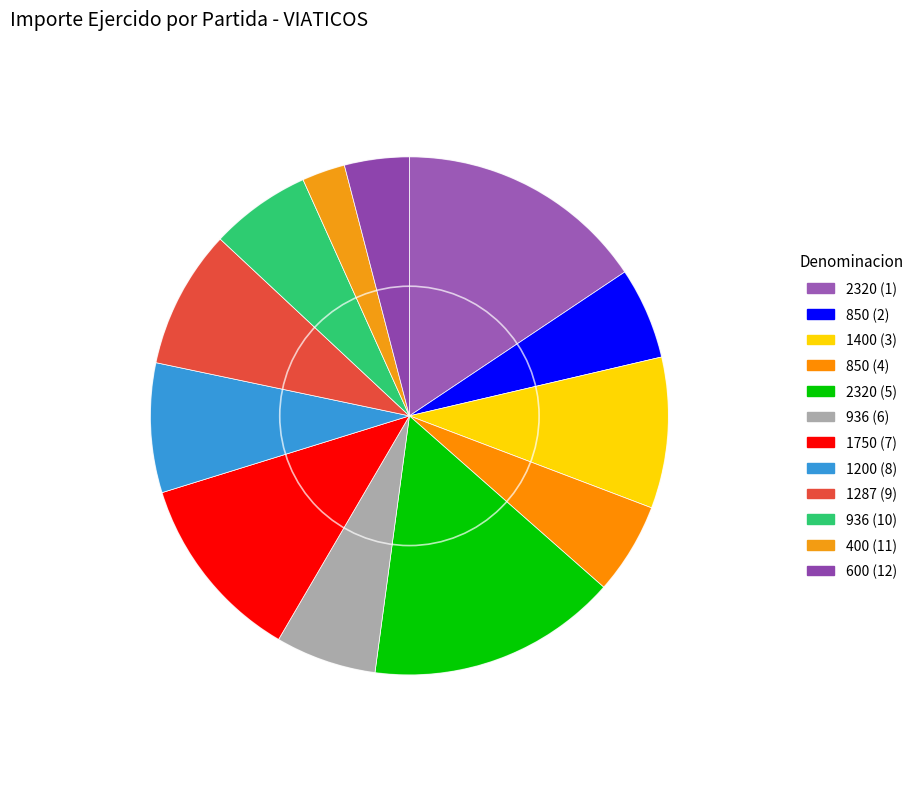

Count the number of slices in the pie.

12